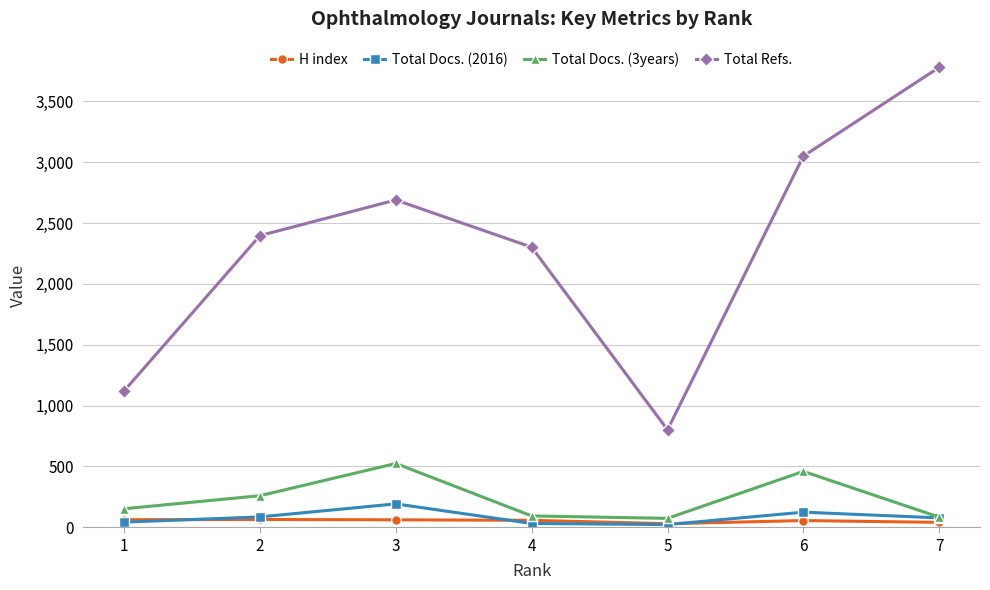

True or false: Total Refs. has a value of 598 at 1.

False